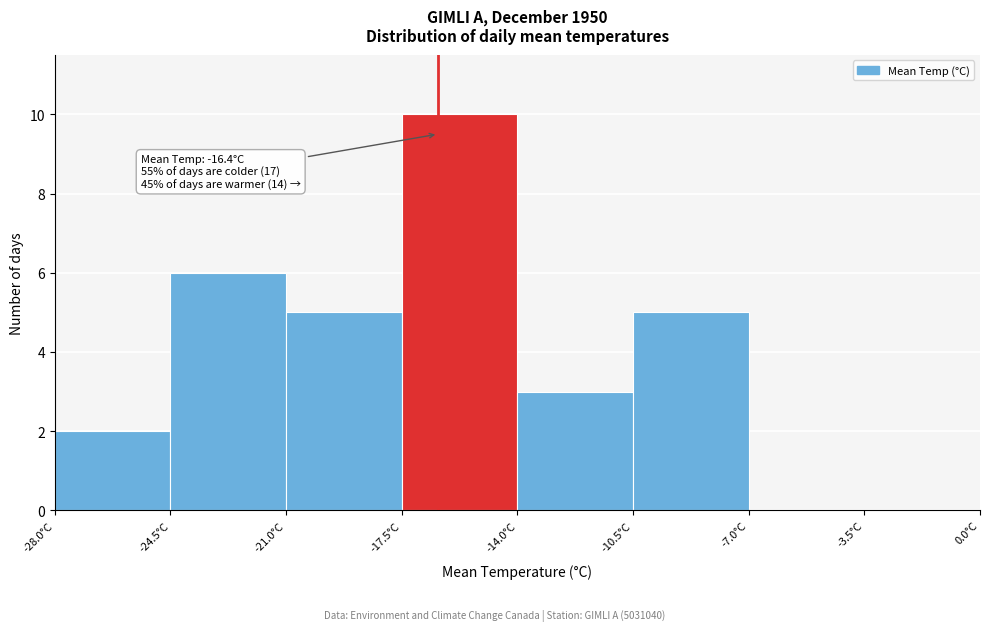

Which range on the x-axis has the tallest bar?

-17.5 to -14.0